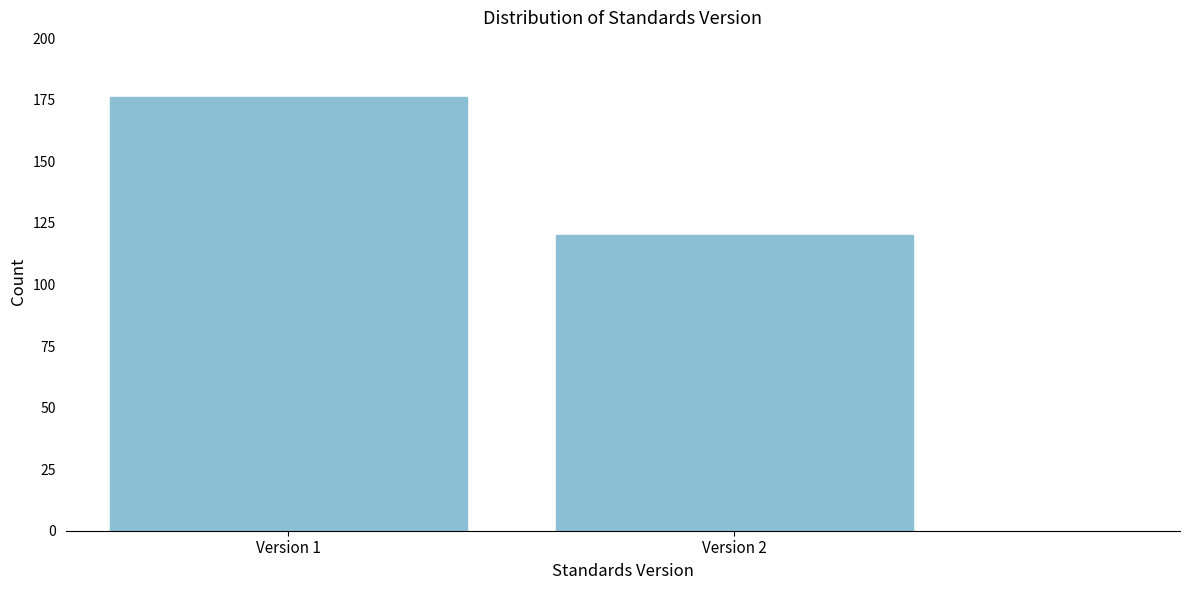

Reading left to right, what are all the values shown in this chart?

Version 1=176	Version 2=120